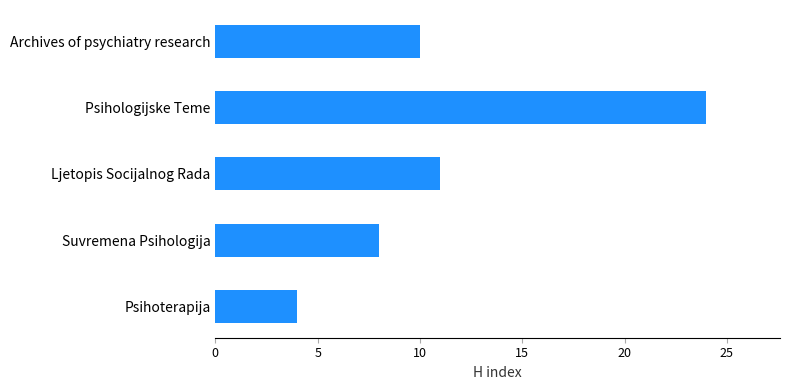

True or false: the data shows 4 at Suvremena Psihologija.

False